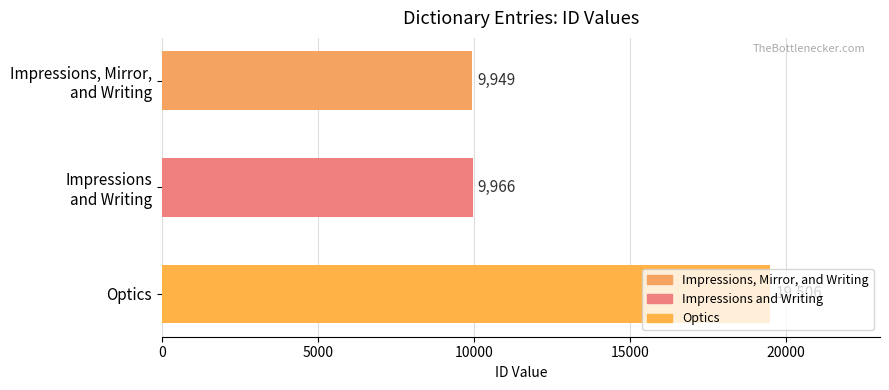

Which label corresponds to the largest value in the chart?

Optics